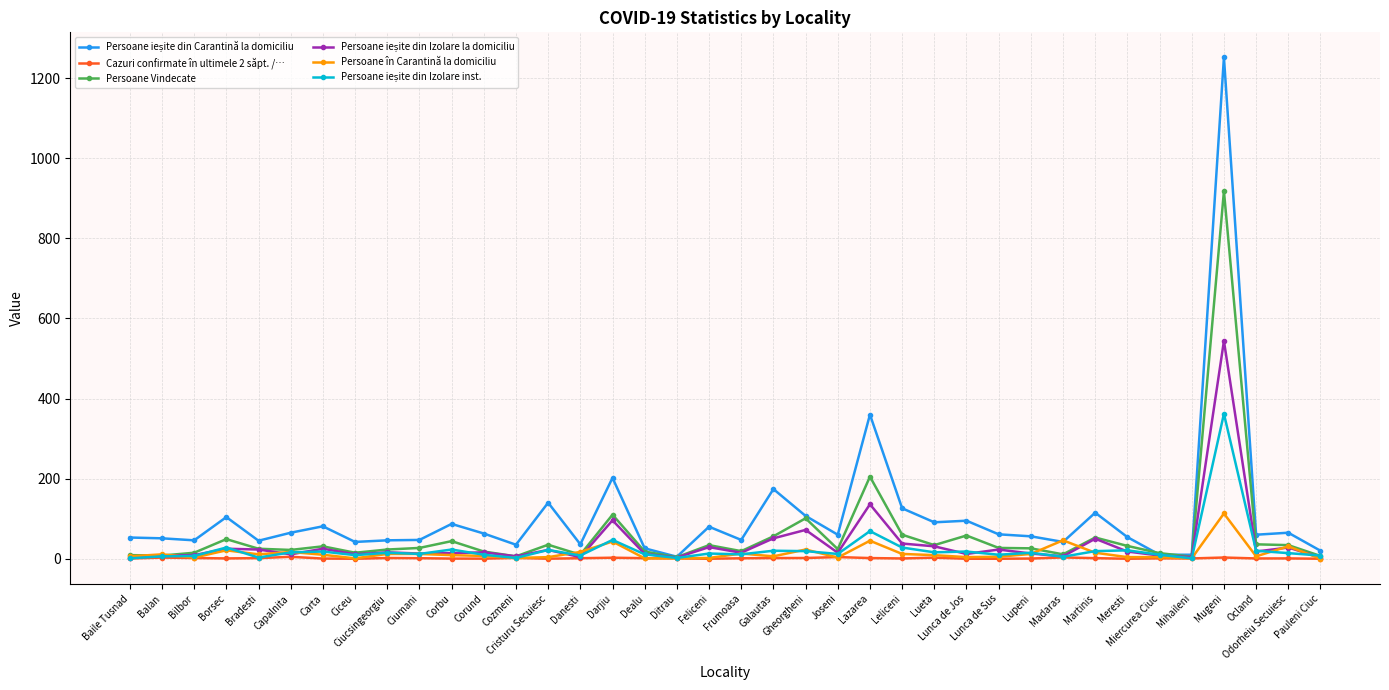

Does the chart have visible grid lines?

Yes